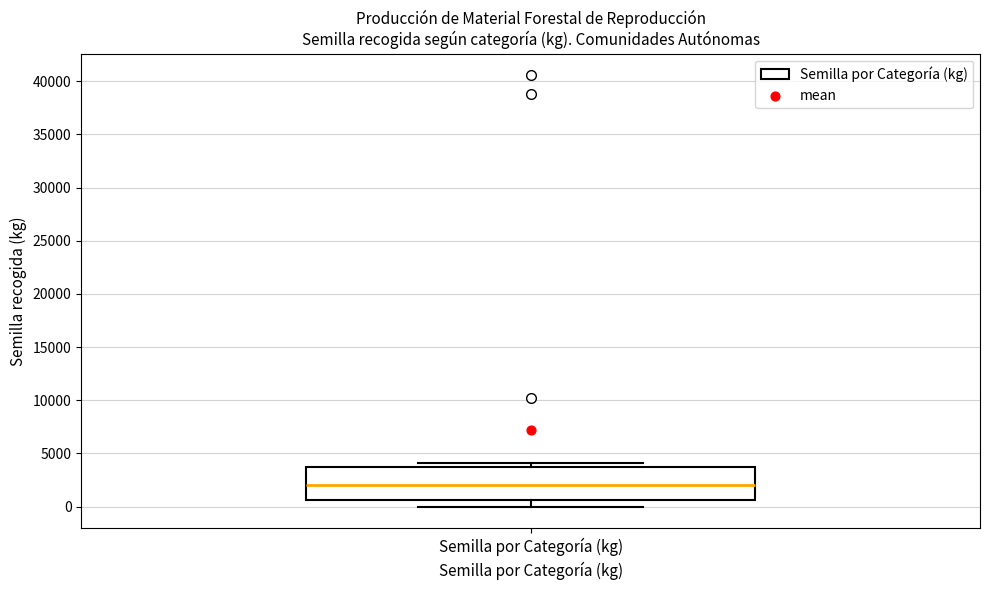

Where is the upper edge of the box for Semilla por Categoría (kg) on the y-axis? The values are not printed on the chart, so give them approximately, as read against the axis.

3500